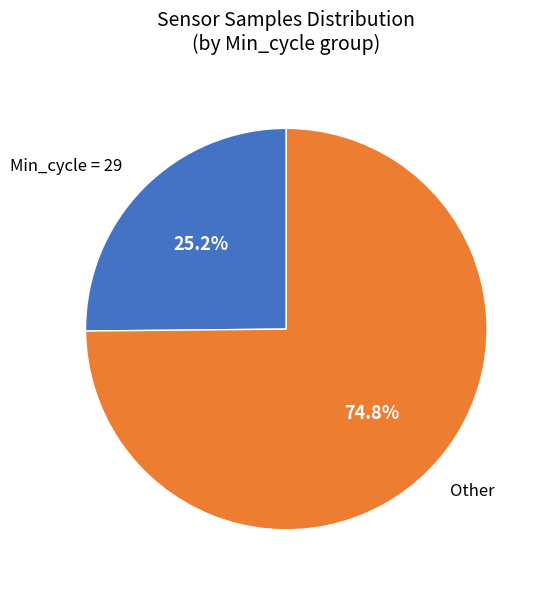

What percentage is NOT represented by Min_cycle = 29?

74.8%